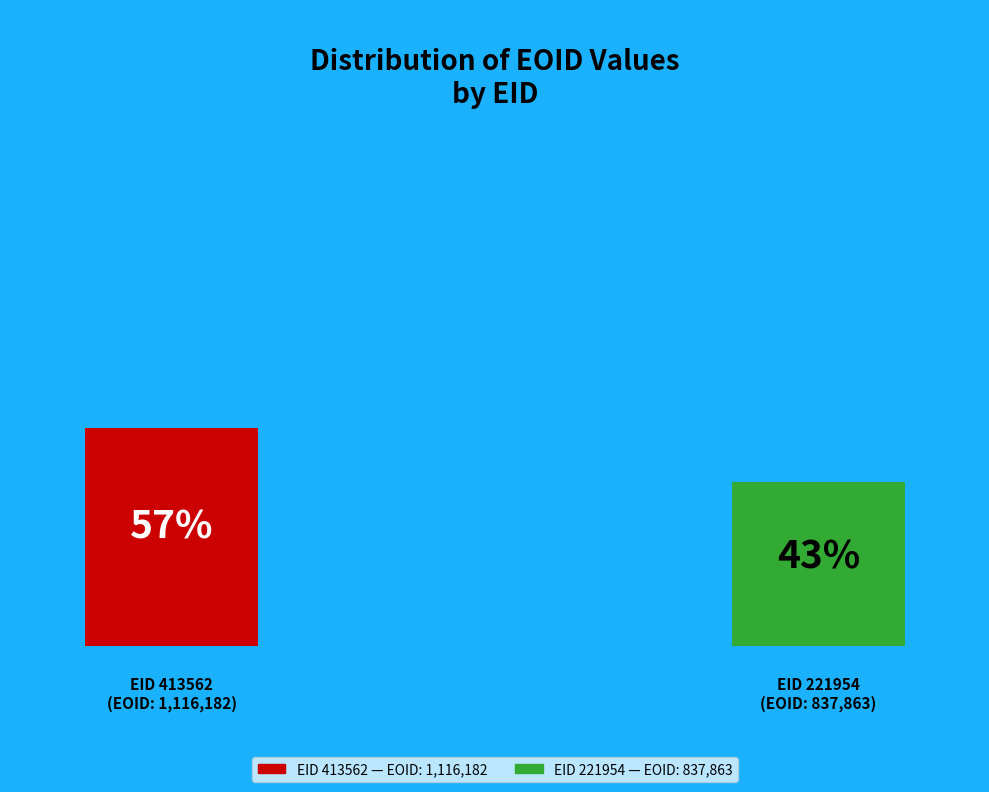

What percentage is the 221954 slice, to the nearest percent?

43%